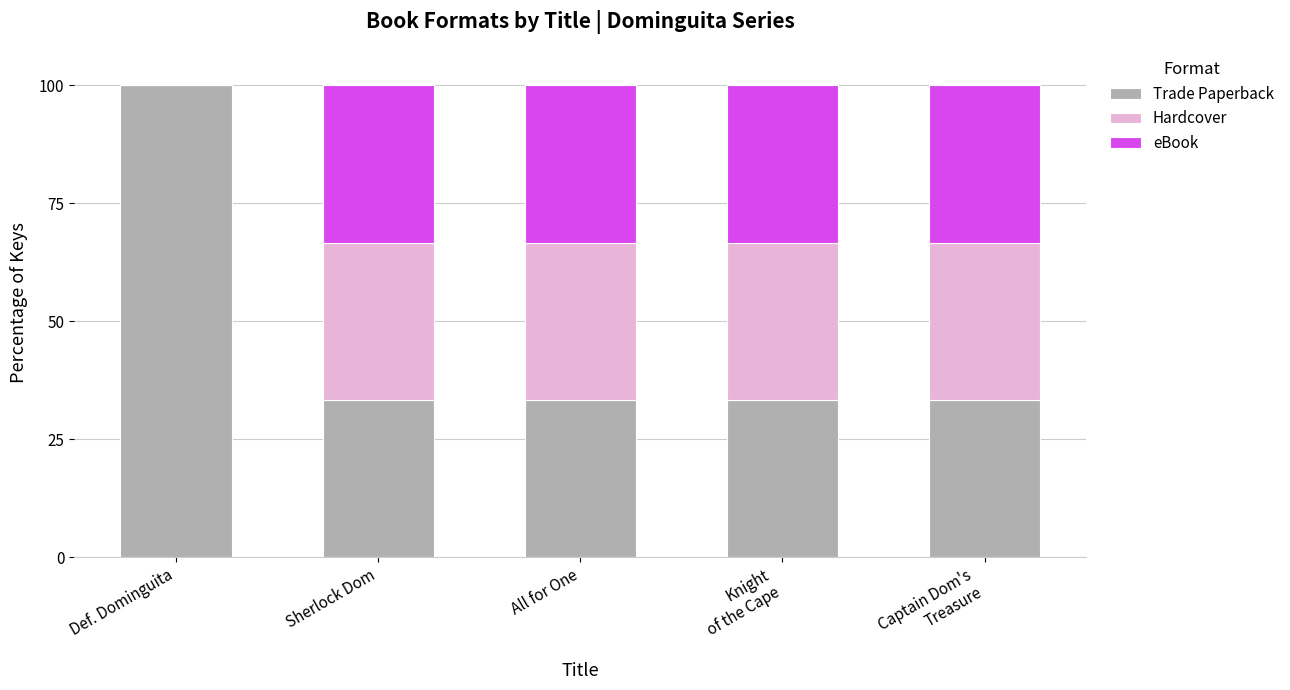

Which category has the highest value in the Trade Paperback series?

Def. Dominguita